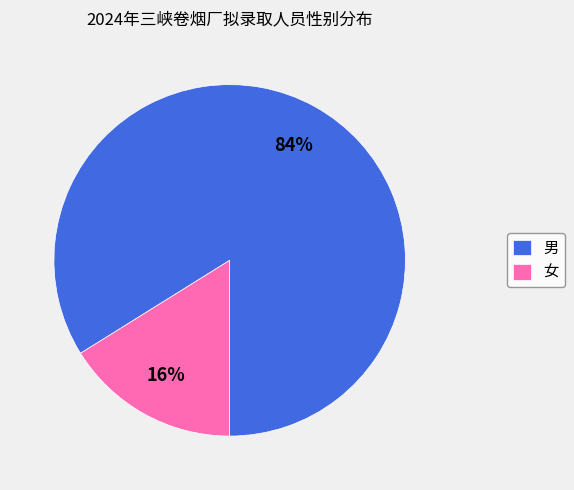

Between 女 and 男, which is larger?

男